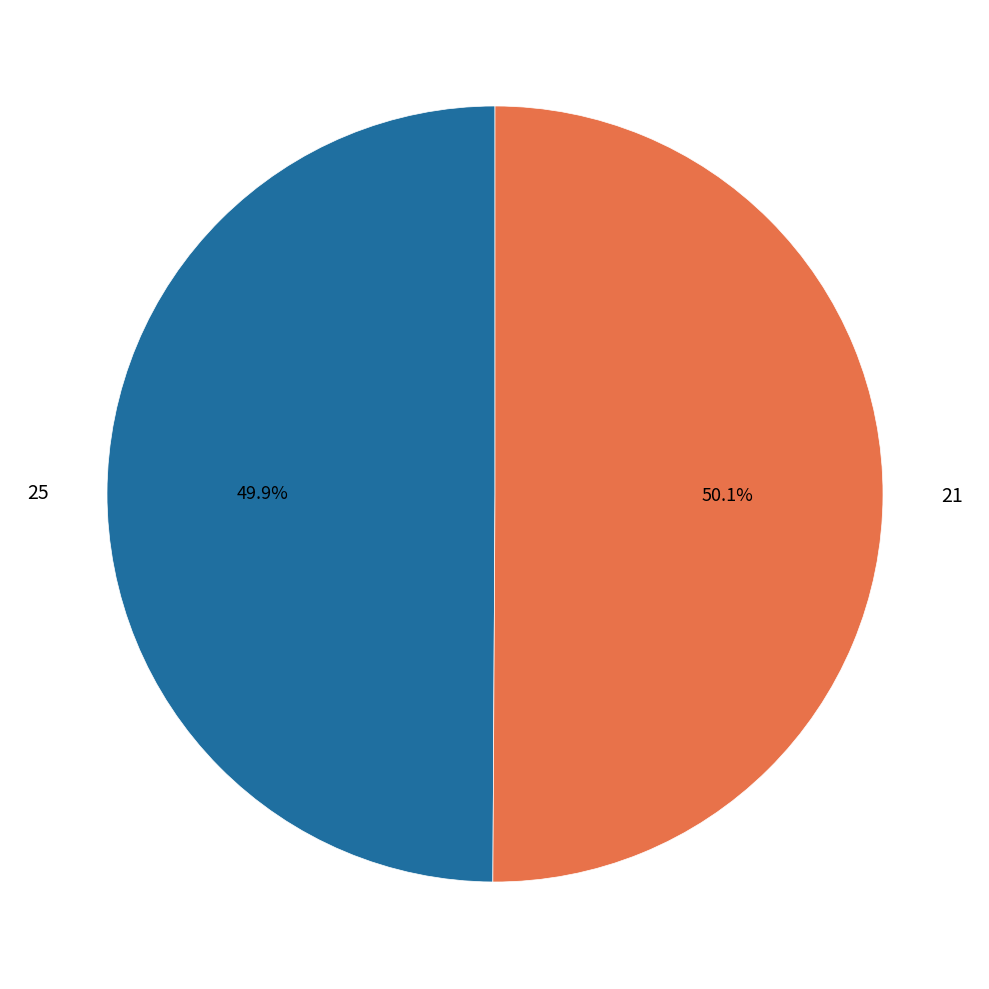

What percentage do 21 and 25 together represent?

100.0%